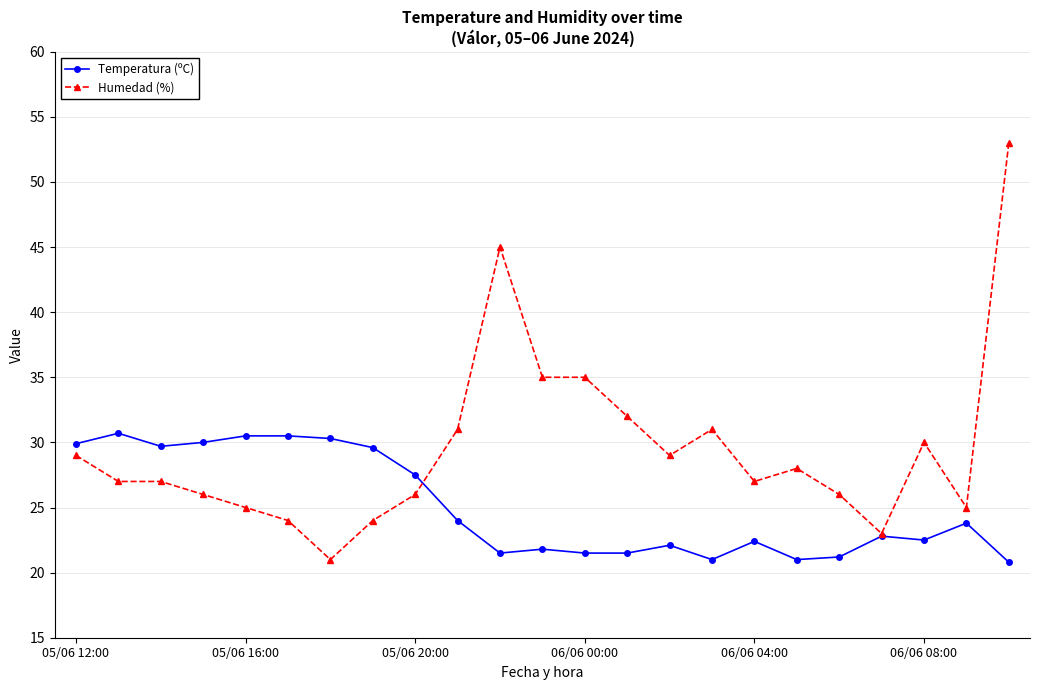

What is the value of the Humedad (%) point at the 8th from the left?

24.0